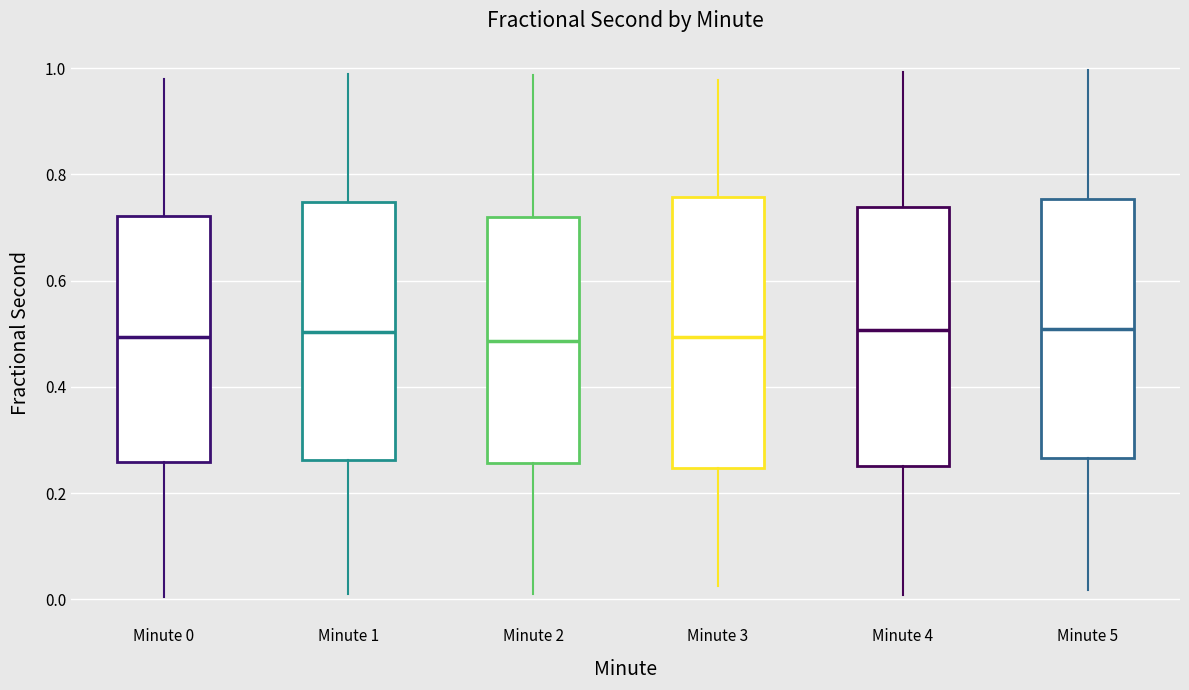

Reading left to right, read every box against the y-axis: the position of its median line, the range the box covers, and the ends of its whiskers. The values are not printed on the chart, so give them approximately, as read against the axis.

Minute 0: median 0.50, box 0.26 to 0.72, whiskers 0.00 to 0.98
Minute 1: median 0.50, box 0.26 to 0.74, whiskers 0.02 to 0.98
Minute 2: median 0.48, box 0.26 to 0.72, whiskers 0.00 to 0.98
Minute 3: median 0.50, box 0.24 to 0.76, whiskers 0.02 to 0.98
Minute 4: median 0.50, box 0.26 to 0.74, whiskers 0.00 to 1.00
Minute 5: median 0.50, box 0.26 to 0.76, whiskers 0.02 to 1.00